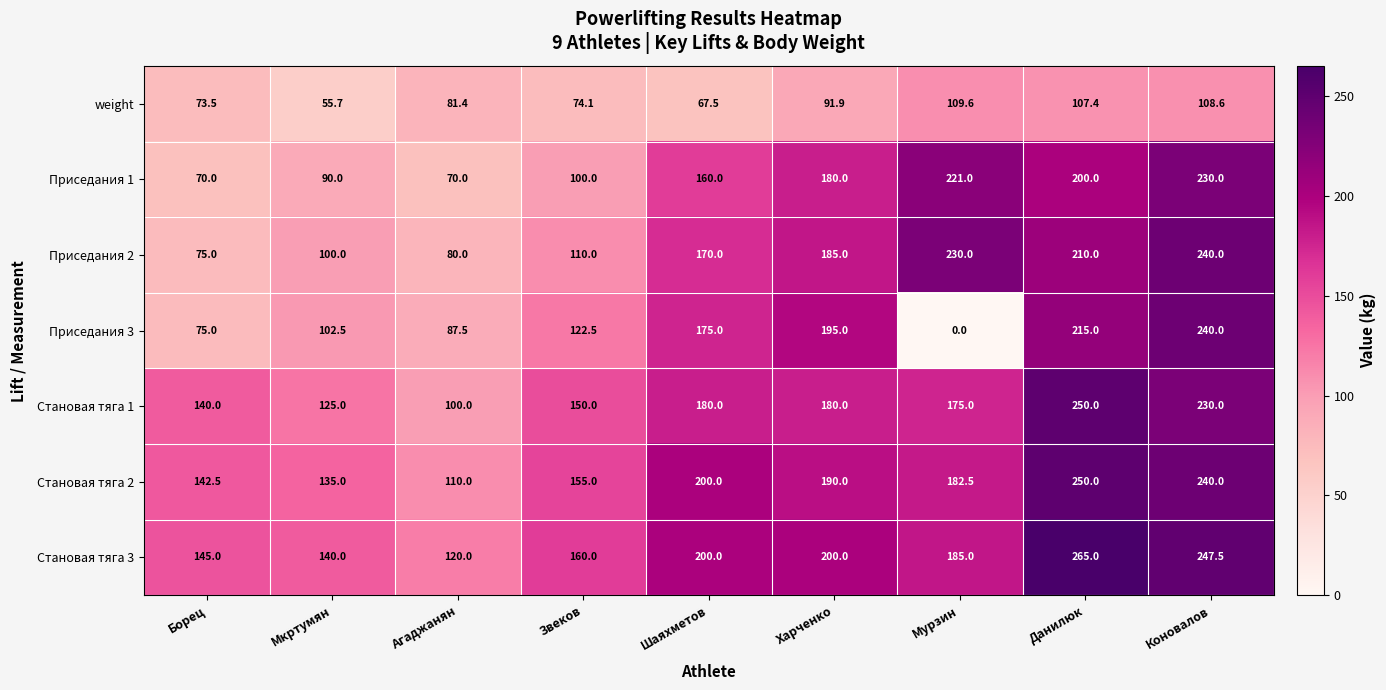

Read the Становая тяга 2 value at Звеков.

155.0